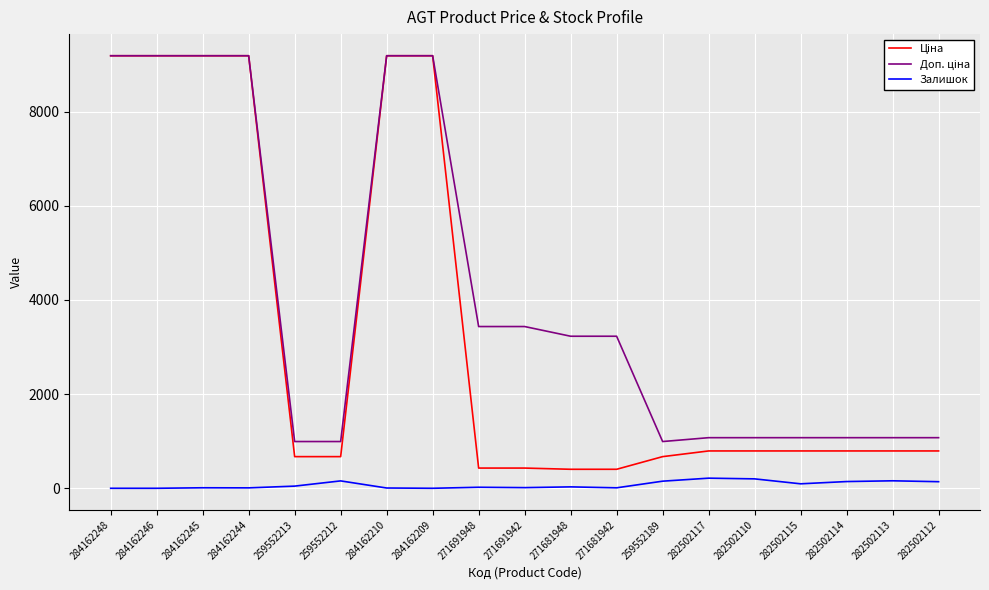

How many lines are shown in the chart?

3